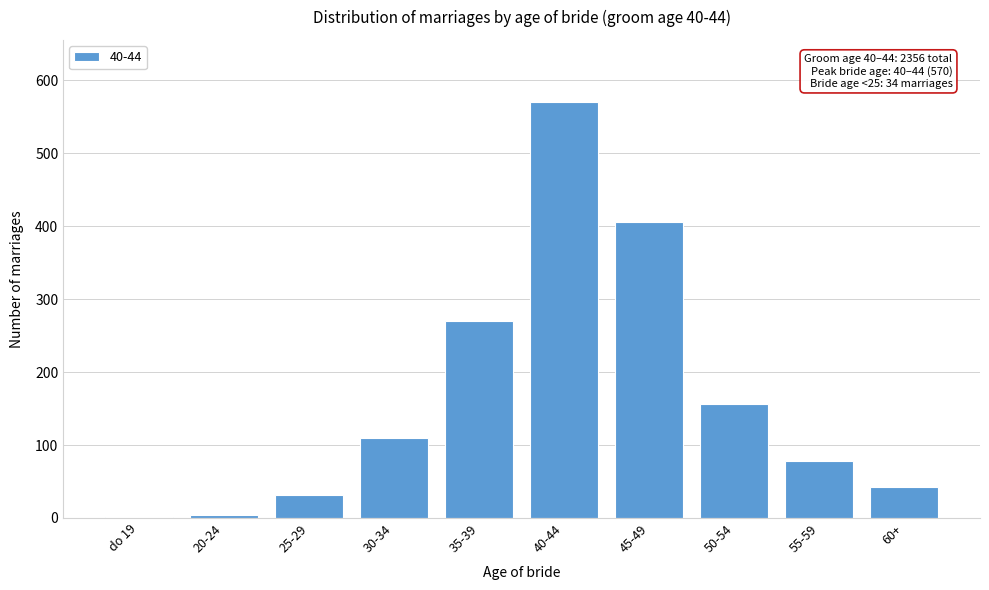

Reading right to left, list all the values displayed in this chart.

60+=43	55-59=78	50-54=156	45-49=406	40-44=570	35-39=270	30-34=110	25-29=32	20-24=4	do 19=1